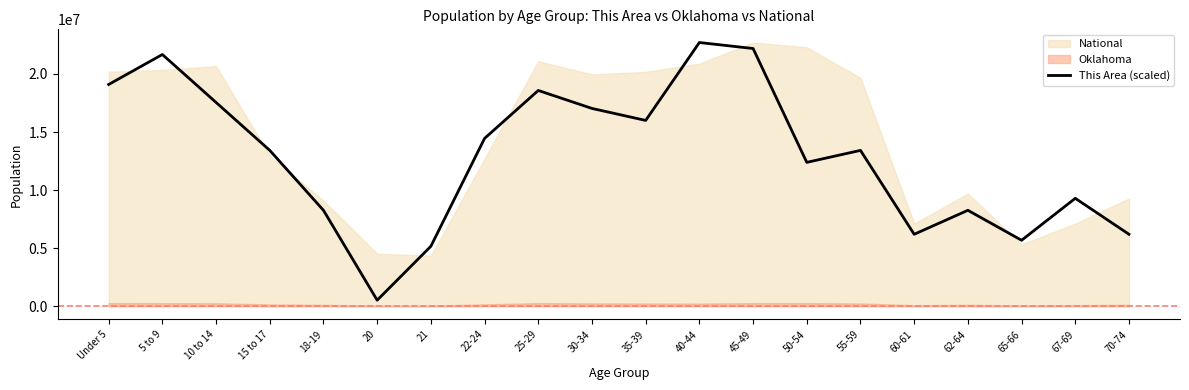

What is the label of the 7th point from the right?

50-54